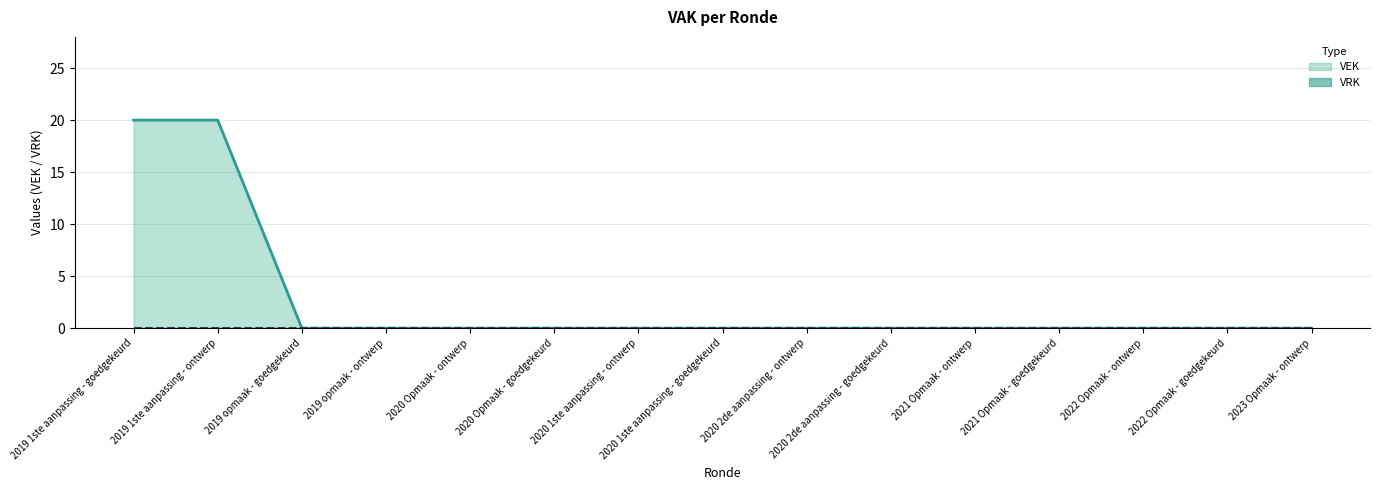

Does the chart display data point markers on the line(s)?

No